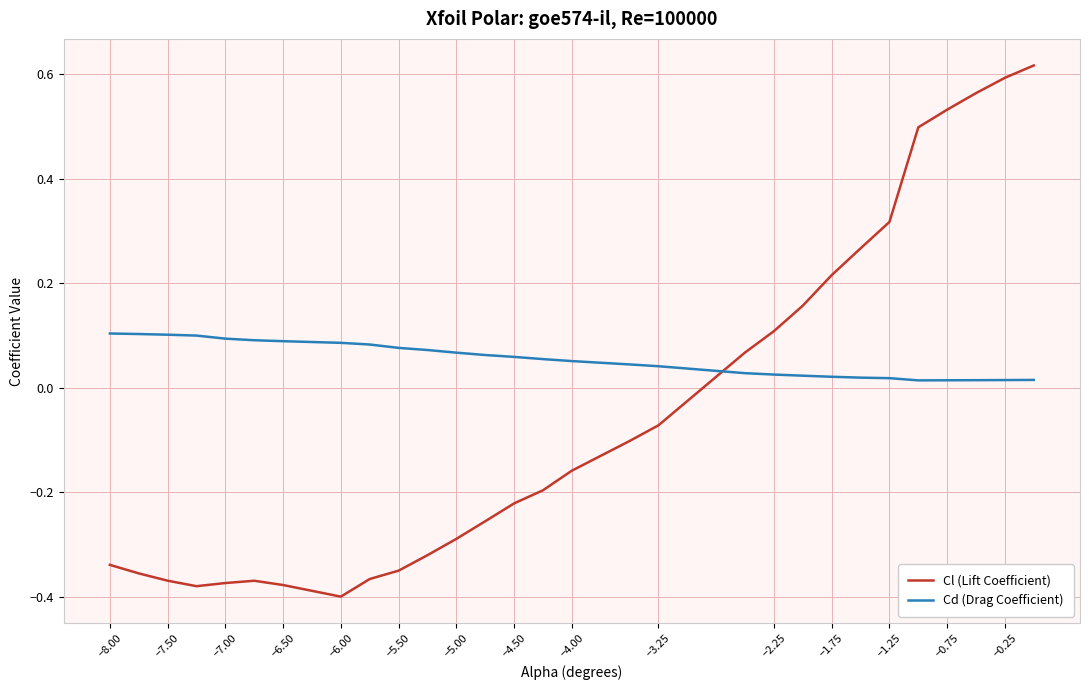

Which series ends up on top after the final intersection of Cd (Drag Coefficient) and Cl (Lift Coefficient)?

Cl (Lift Coefficient)